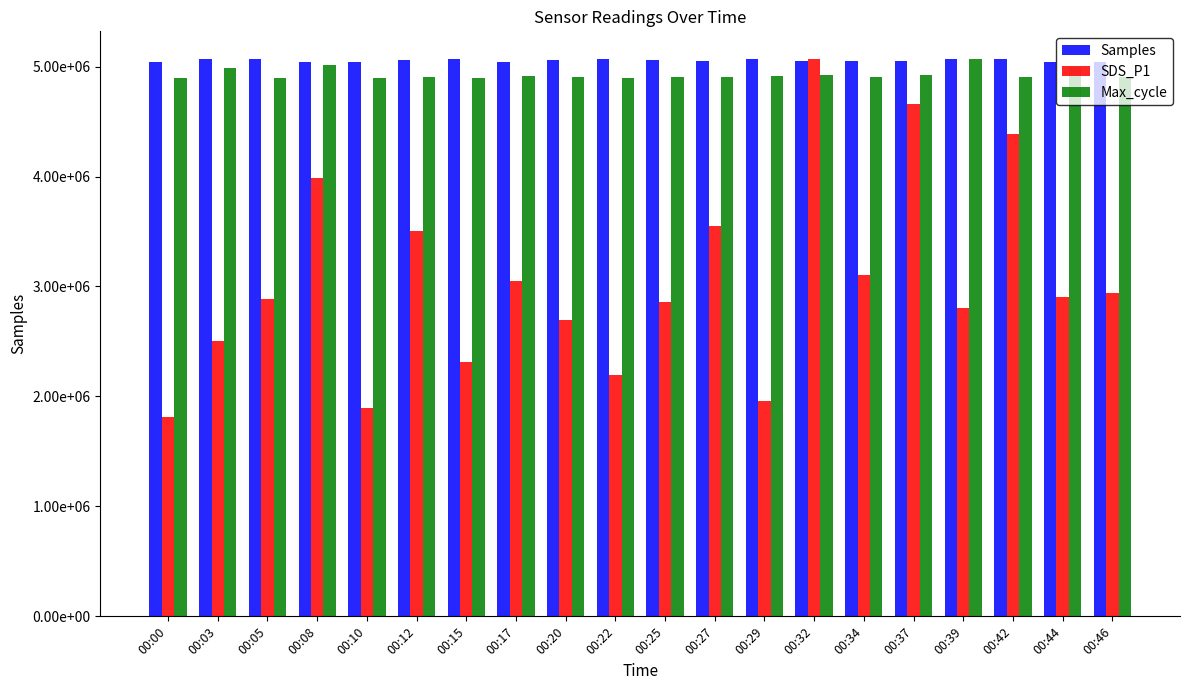

Which has a higher value, 00:03 or 00:32?

00:03